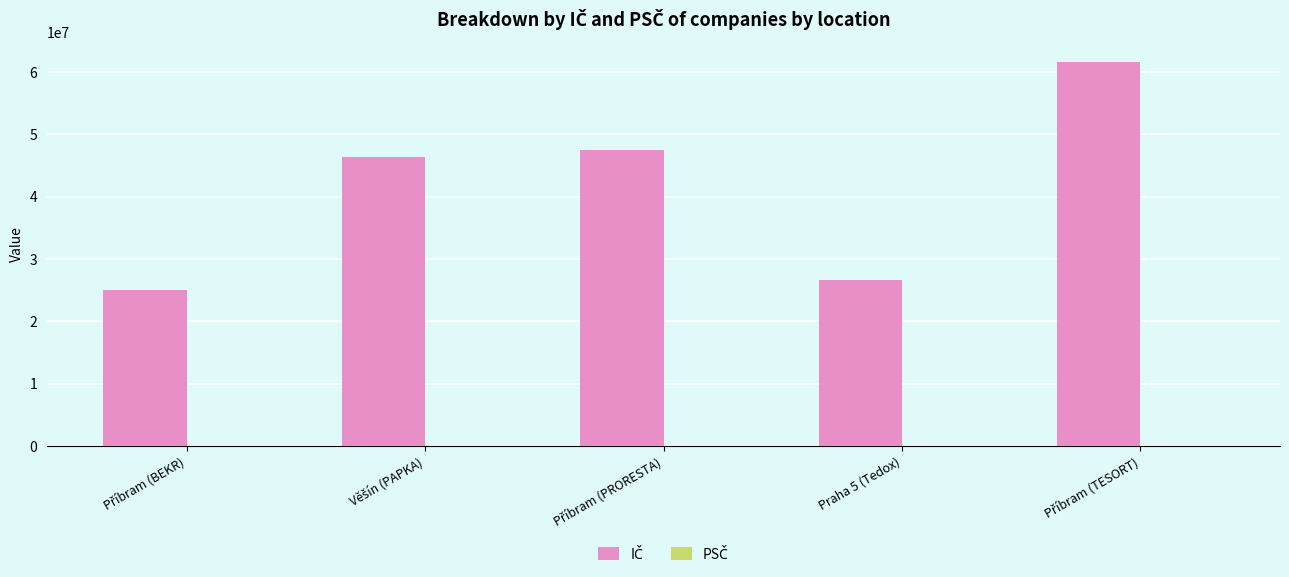

What is the maximum value shown in the chart?

61682918